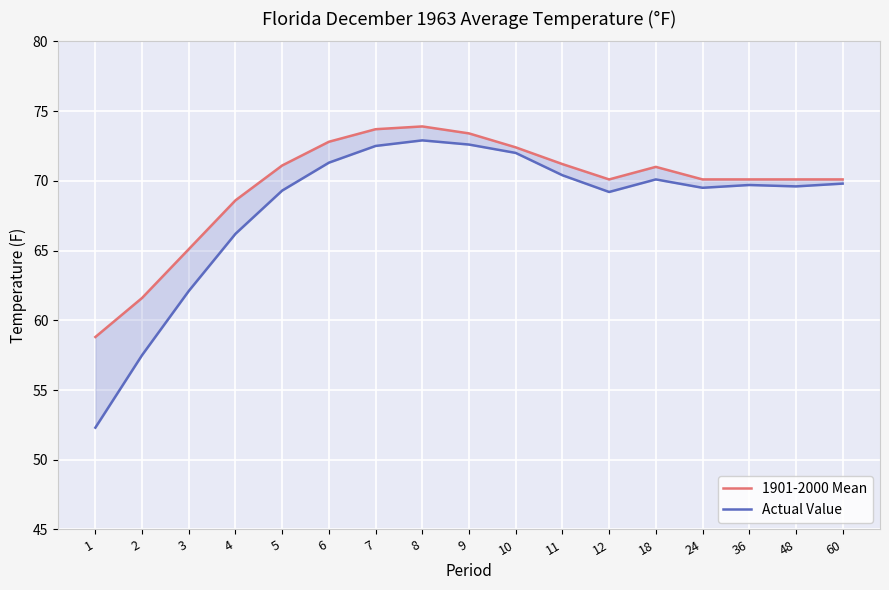

In 1901-2000 Mean, how many points are higher than both neighbors (excluding endpoints)?

2